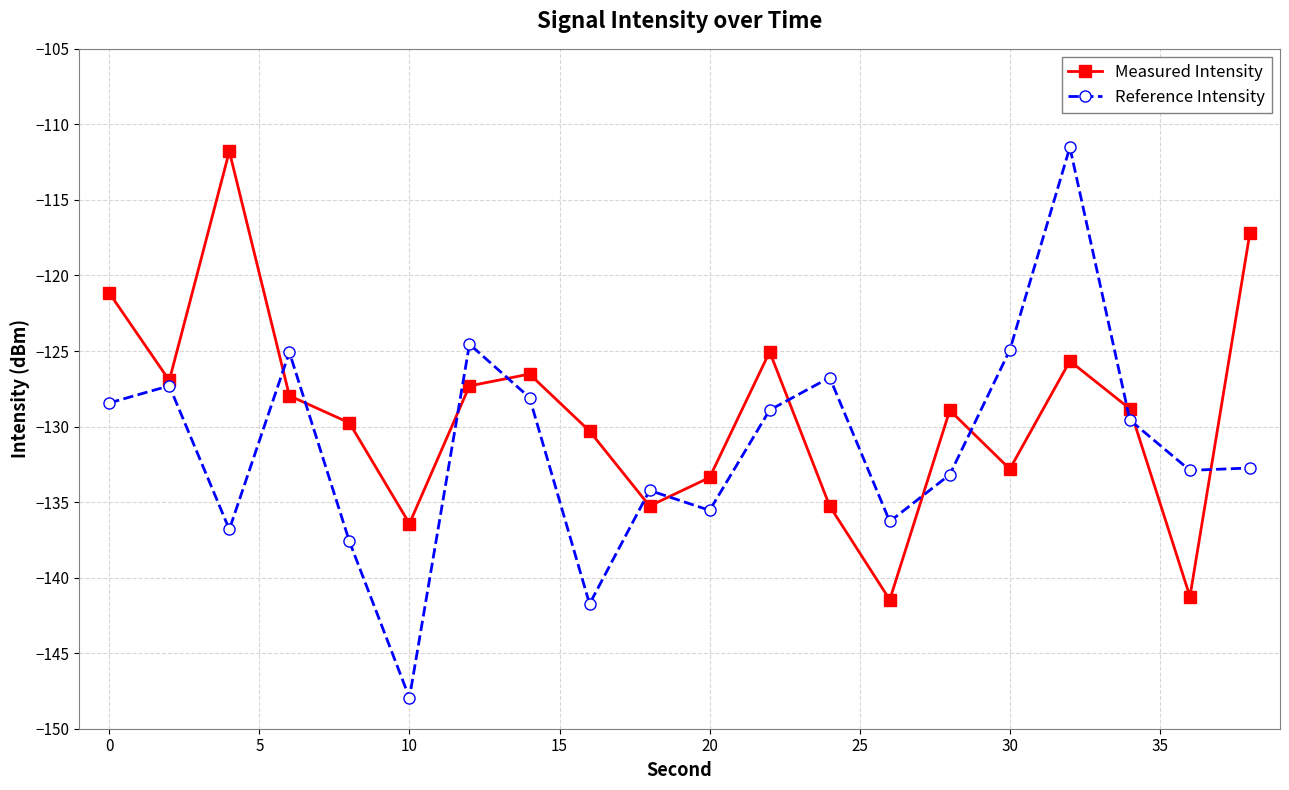

What is the minimum value shown in the chart?

-148.0